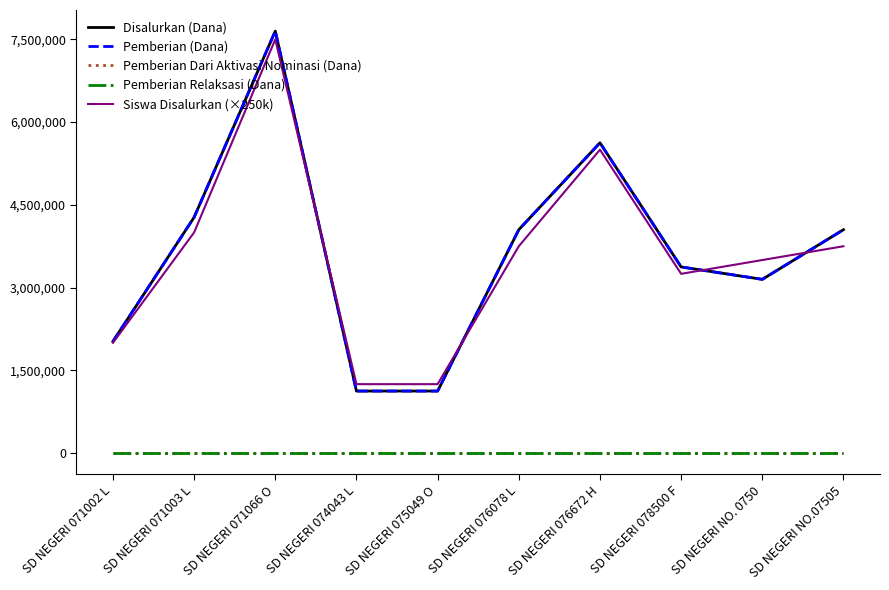

Which series has the largest range (max minus min)?

Disalurkan (Dana)